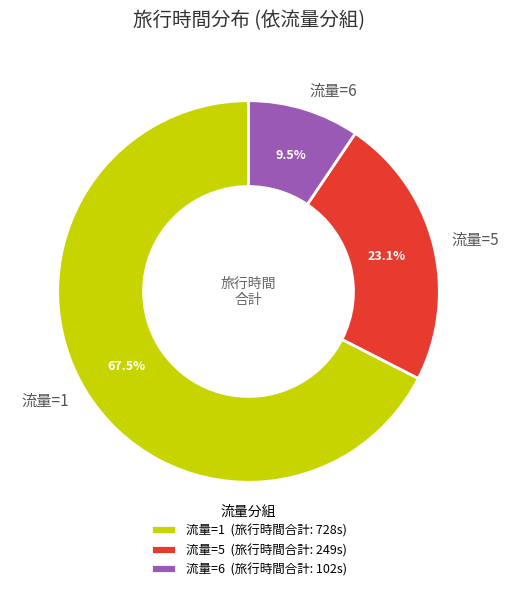

Between 流量=5 and 流量=1, which is larger?

流量=1